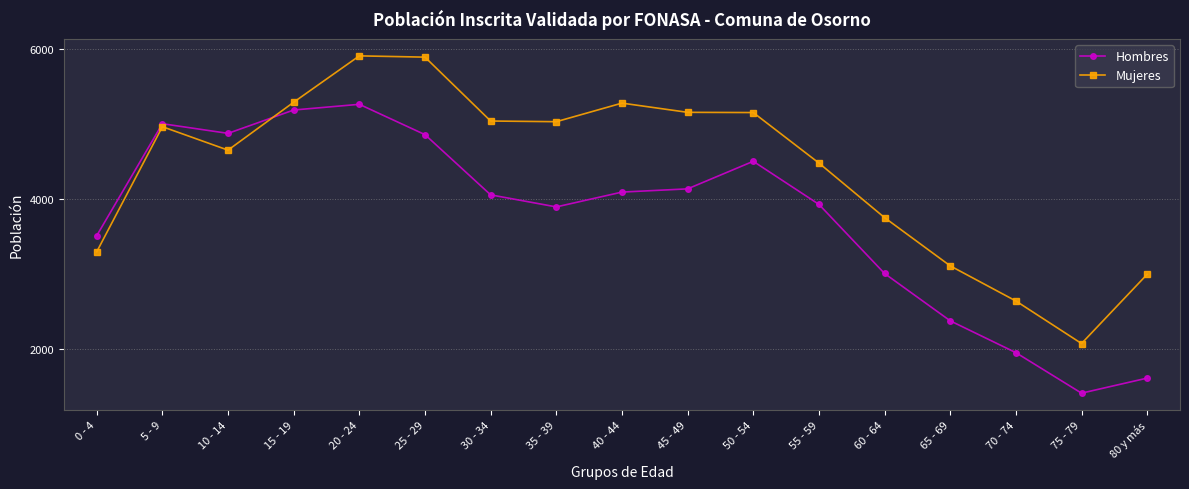

What is the total value across all series at 70 - 74?

4584